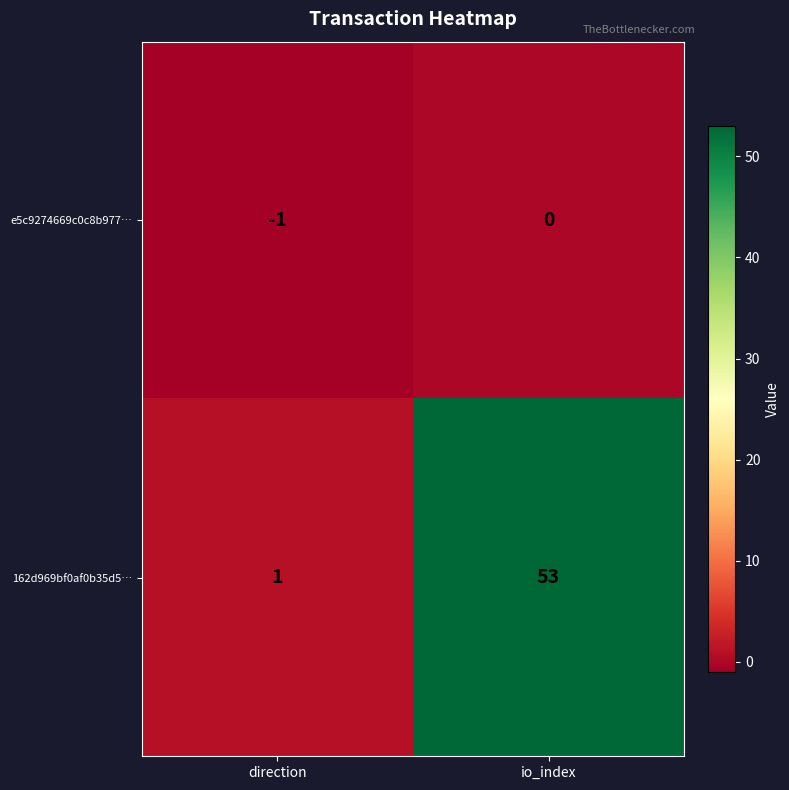

What is the difference between the maximum and minimum values in the 162d969bf0af0b35d5… series?

52